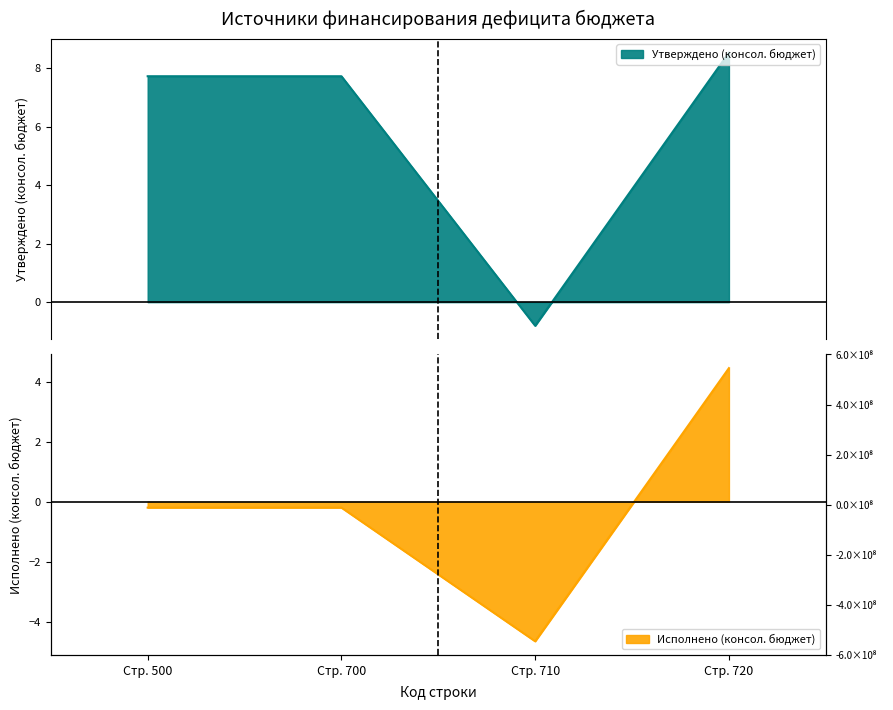

Rank the series by their maximum value, from lowest to highest.

Исполнено (консол. бюджет), Утверждено (консол. бюджет)